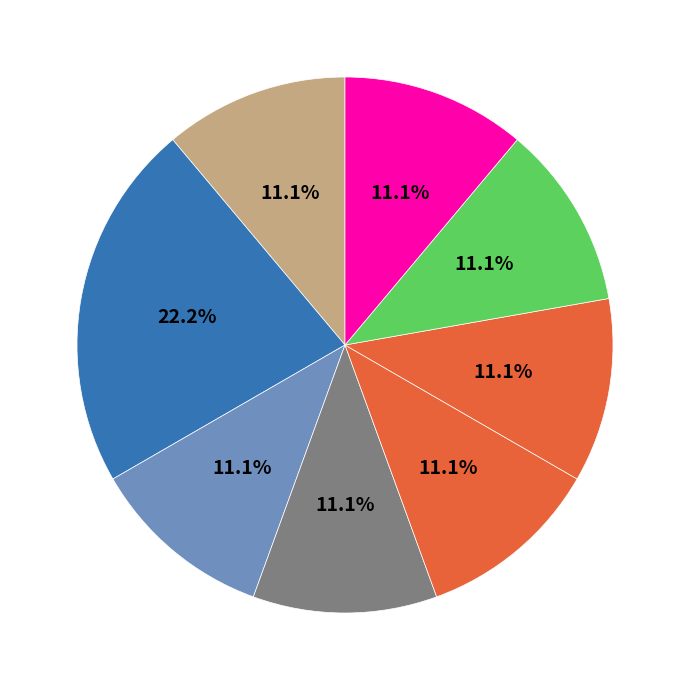

How many segments does this pie chart have?

8